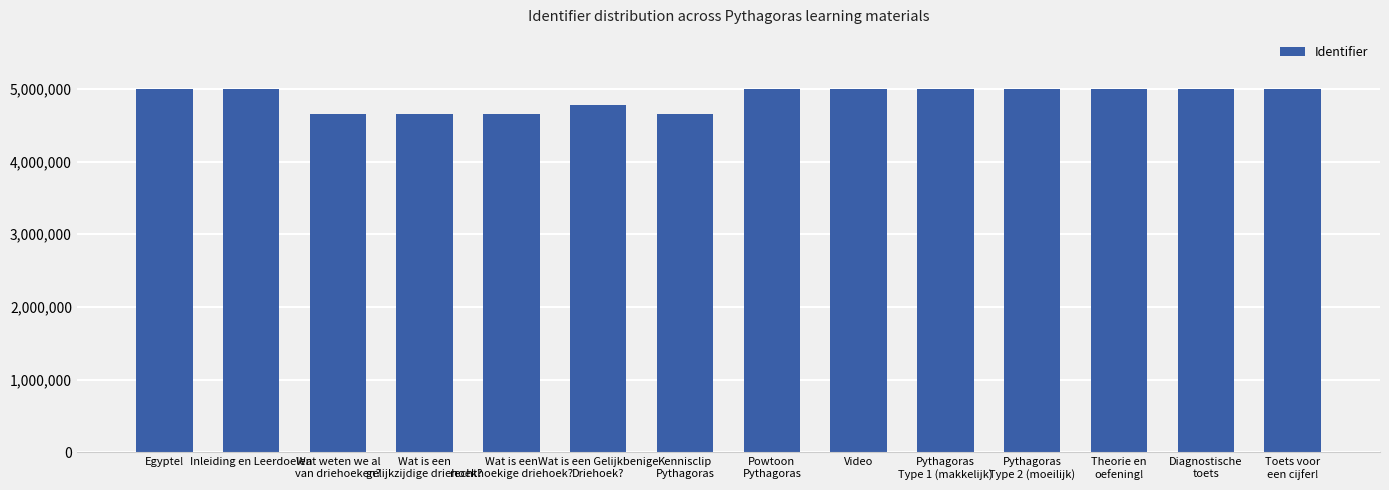

What is the label of the 5th bar from the left?

Wat is een
rechthoekige driehoek?